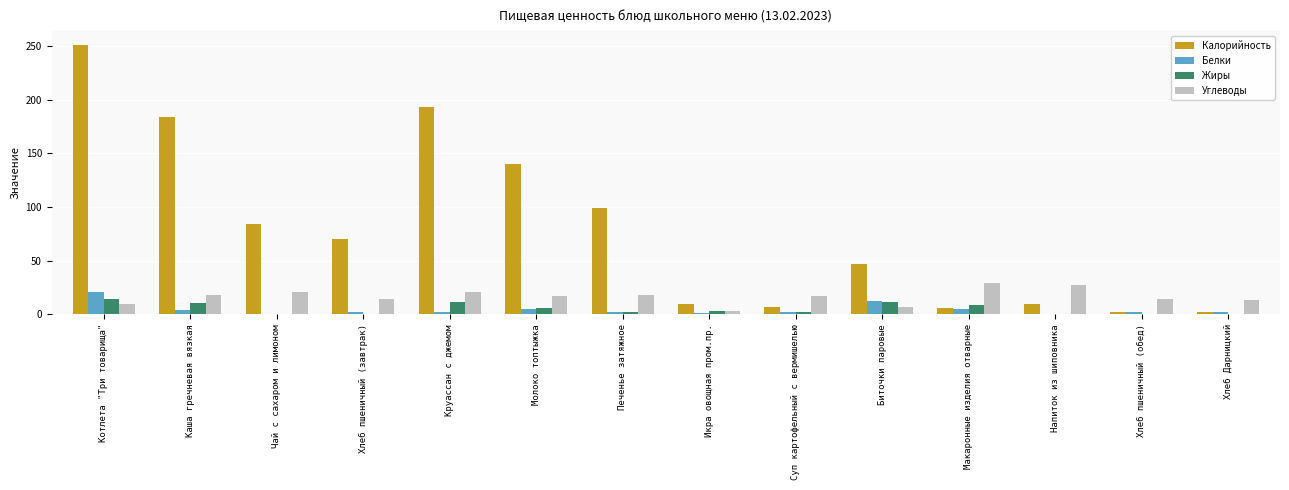

How many distinct data groups are displayed?

4